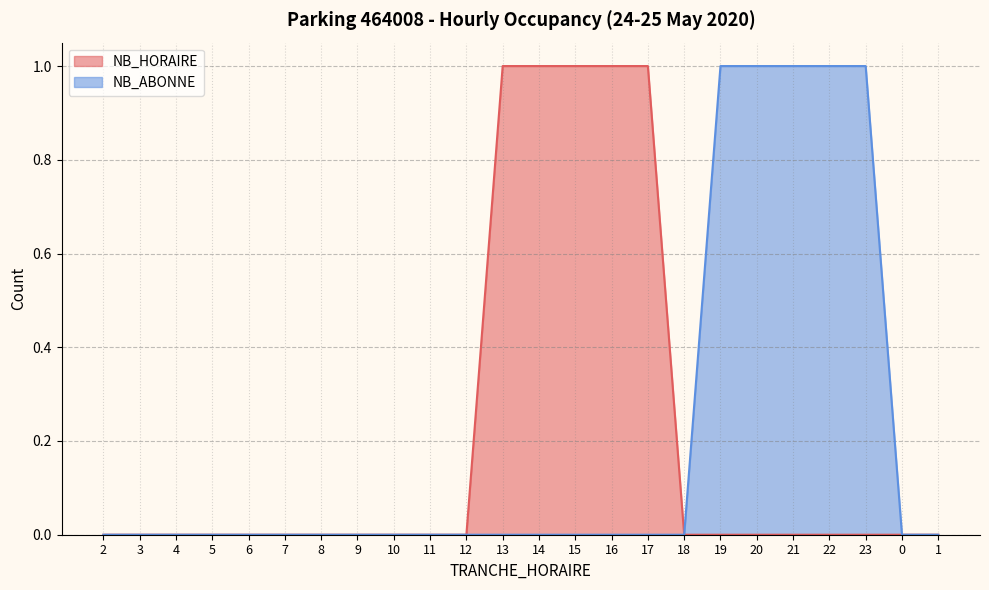

True or false: NB_ABONNE and NB_HORAIRE cross at least once.

False